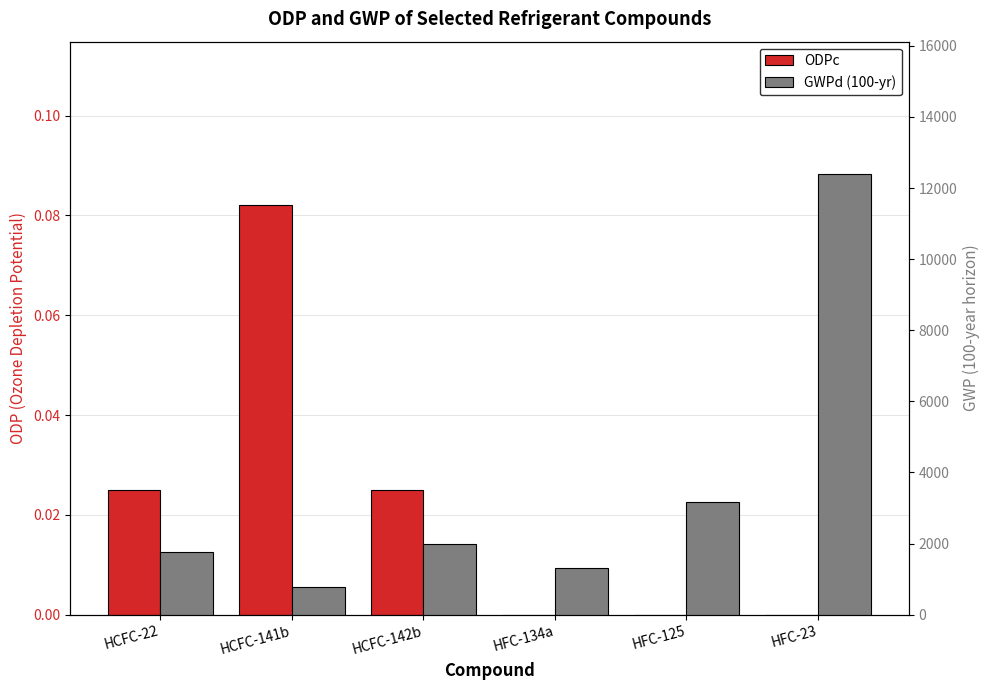

Reading right to left, what are all the values shown in this chart?

ODPc: HFC-23=0.0	HFC-125=0.0	HFC-134a=0.0	HCFC-142b=0.0	HCFC-141b=0.1	HCFC-22=0.0
GWPd (100-yr): HFC-23=12398.0	HFC-125=3169.0	HFC-134a=1301.0	HCFC-142b=1982.0	HCFC-141b=782.0	HCFC-22=1765.0